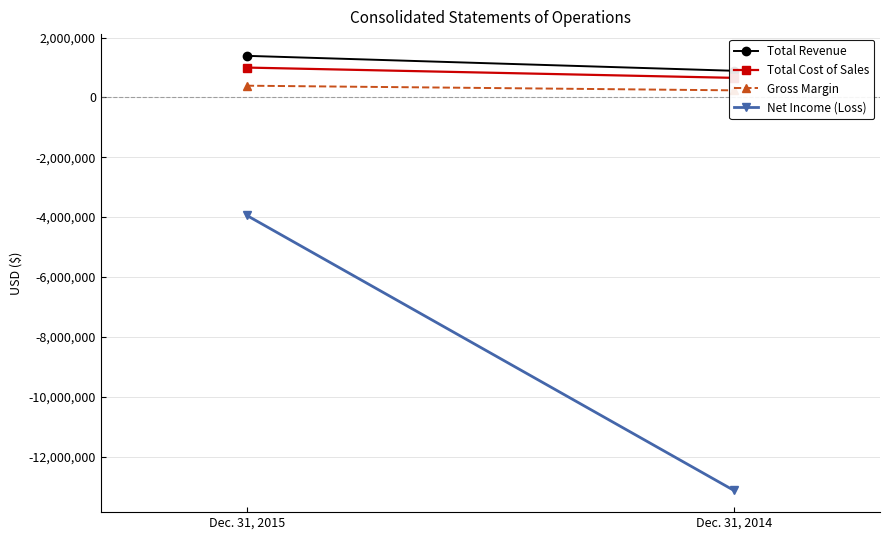

What is the sum of the Total Revenue values at Dec. 31, 2014 and Dec. 31, 2015?

2280002